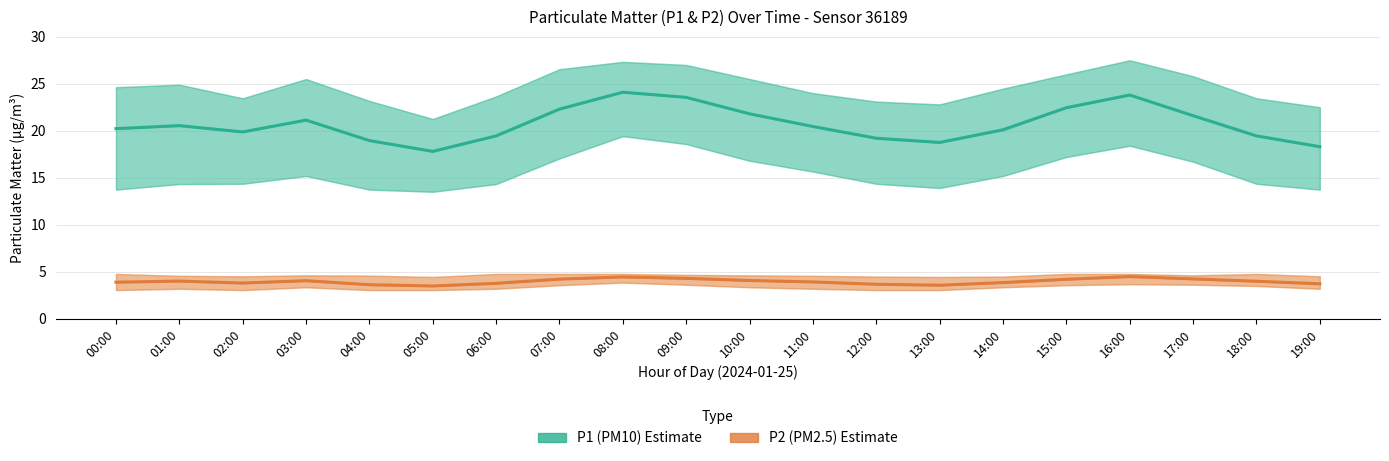

What is the spread (max minus min) of values at 06:00?

15.7